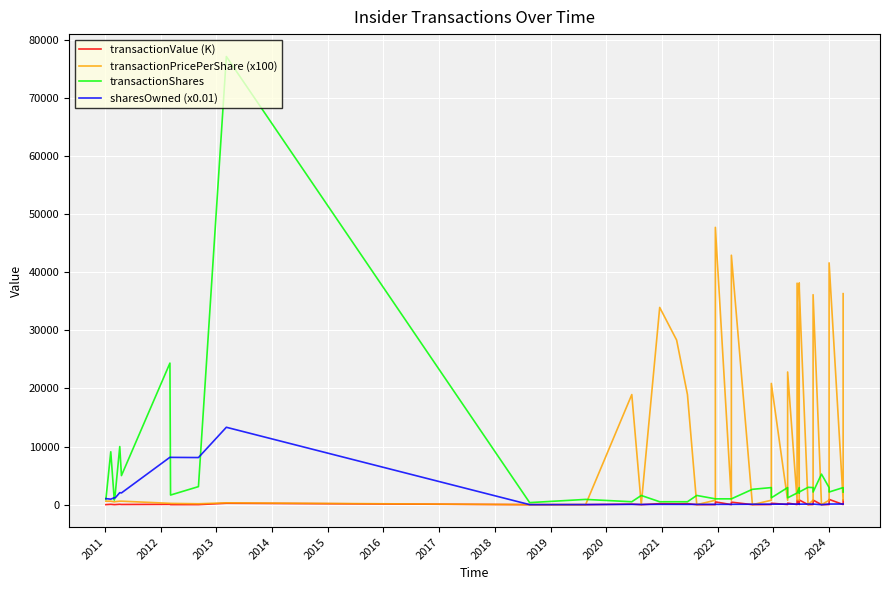

Rank the series by their maximum value, from highest to lowest.

transactionShares, transactionPricePerShare (x100), sharesOwned (x0.01), transactionValue (K)